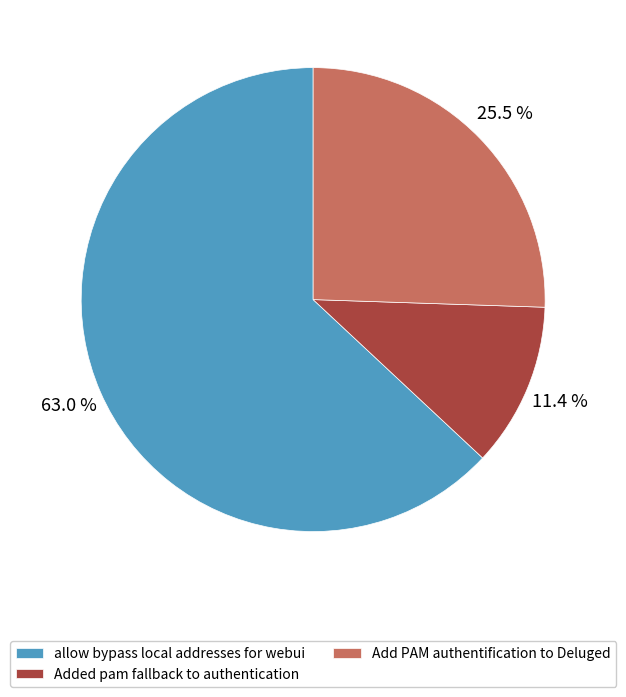

To the nearest percent, what is the average slice percentage?

33%